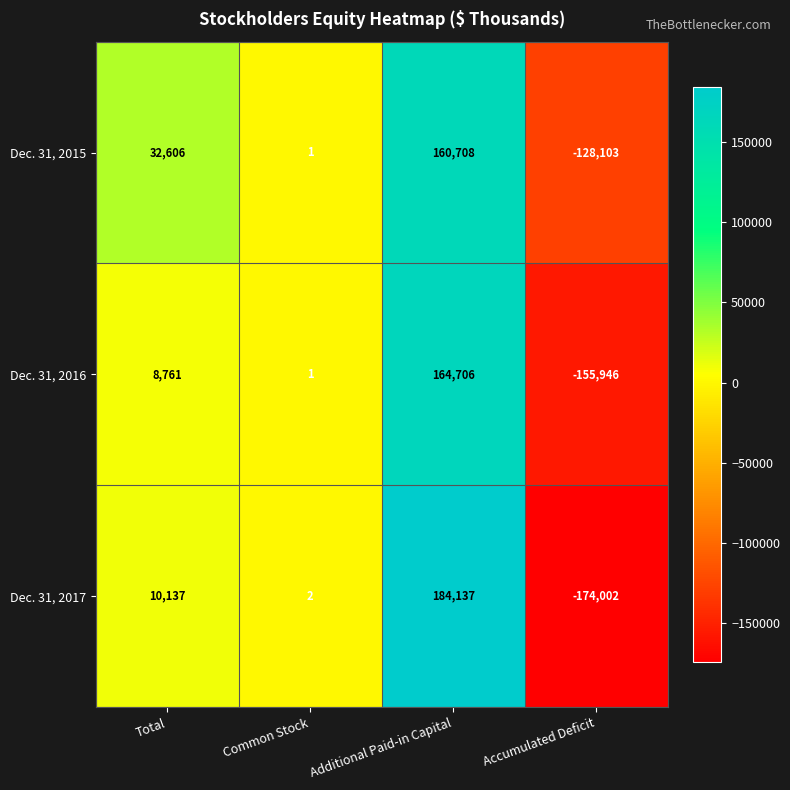

Count the number of categories in the chart.

4